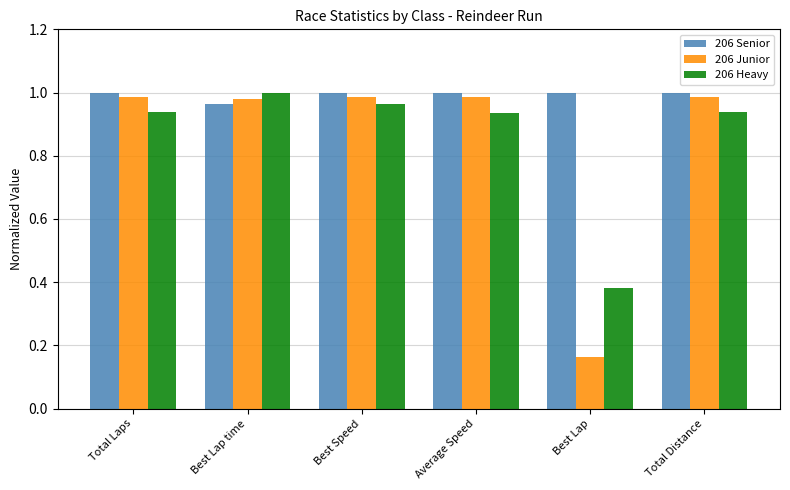

Which category has the lowest value across all series?

Best Lap